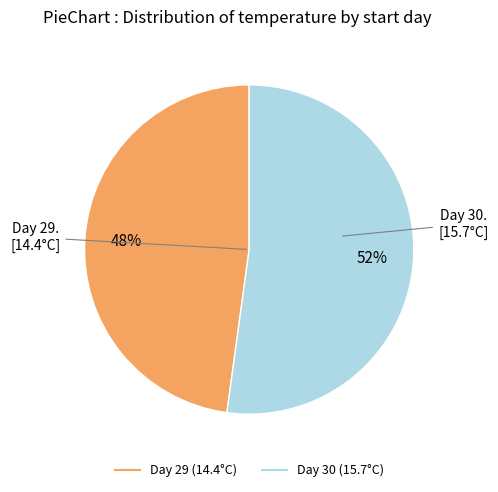

Is there any slice that represents more than half of the pie?

Yes